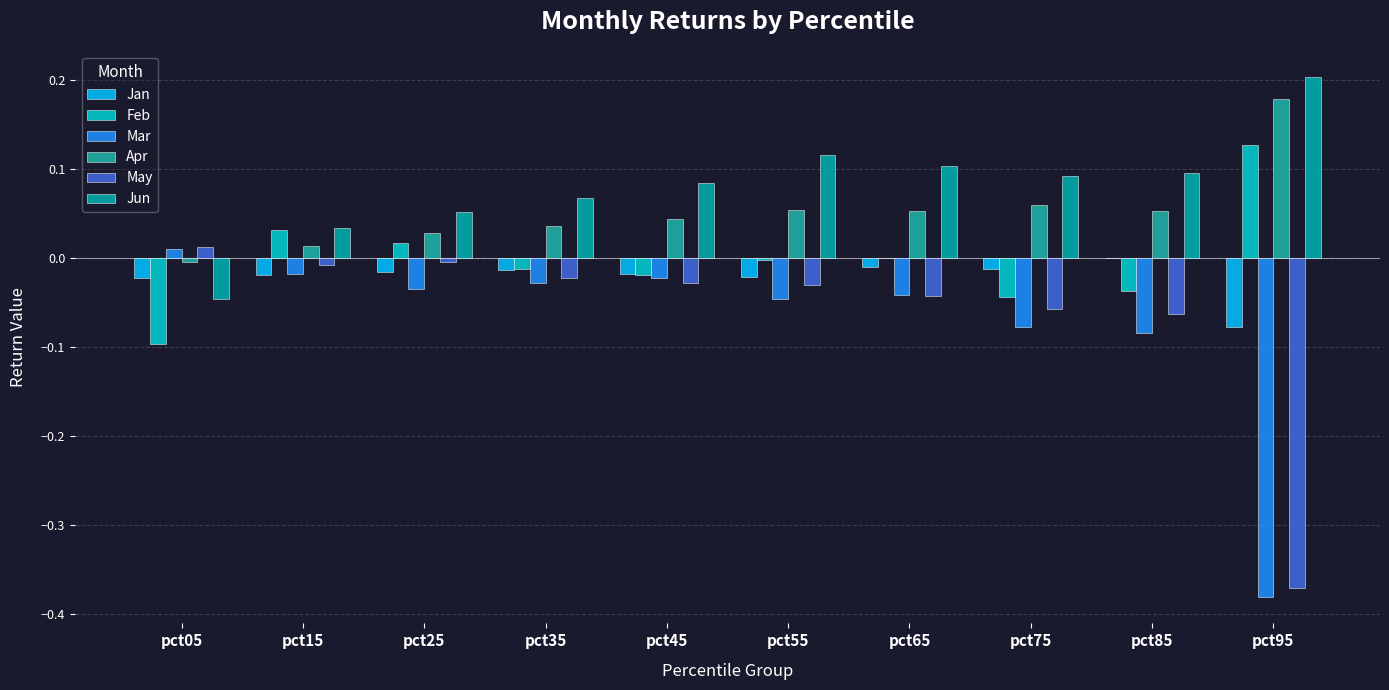

How many groups of bars are there?

10